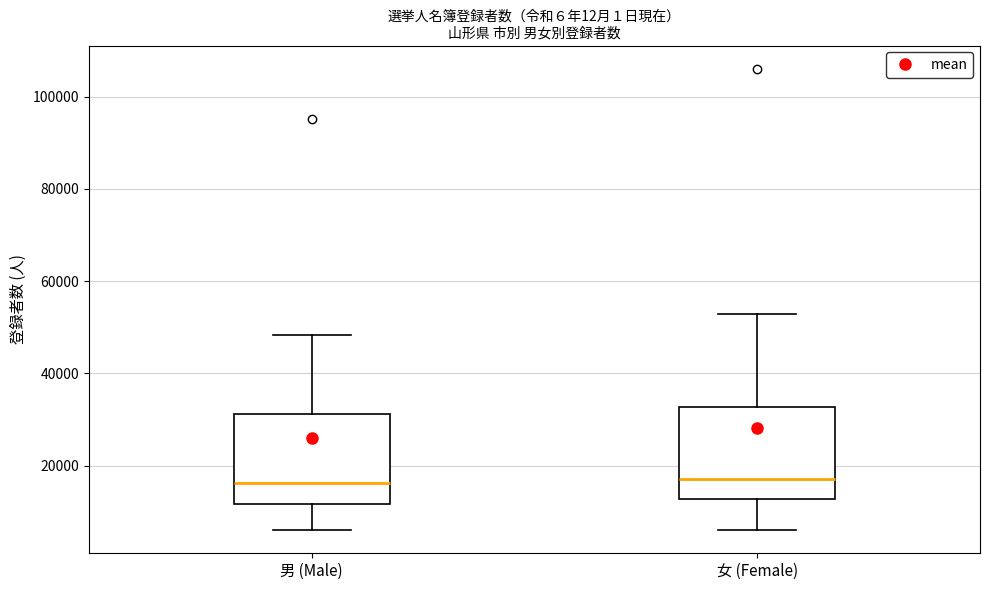

Reading left to right, read every box against the y-axis: the position of its median line, the range the box covers, and the ends of its whiskers. The values are not printed on the chart, so give them approximately, as read against the axis.

男 (Male): median 16000, box 12000 to 32000, whiskers 6000 to 48000
女 (Female): median 18000, box 12000 to 32000, whiskers 6000 to 52000